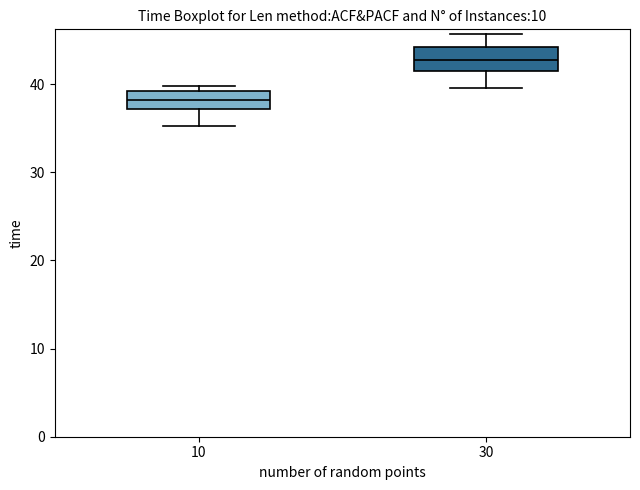

Which box's median line is the lowest?

10